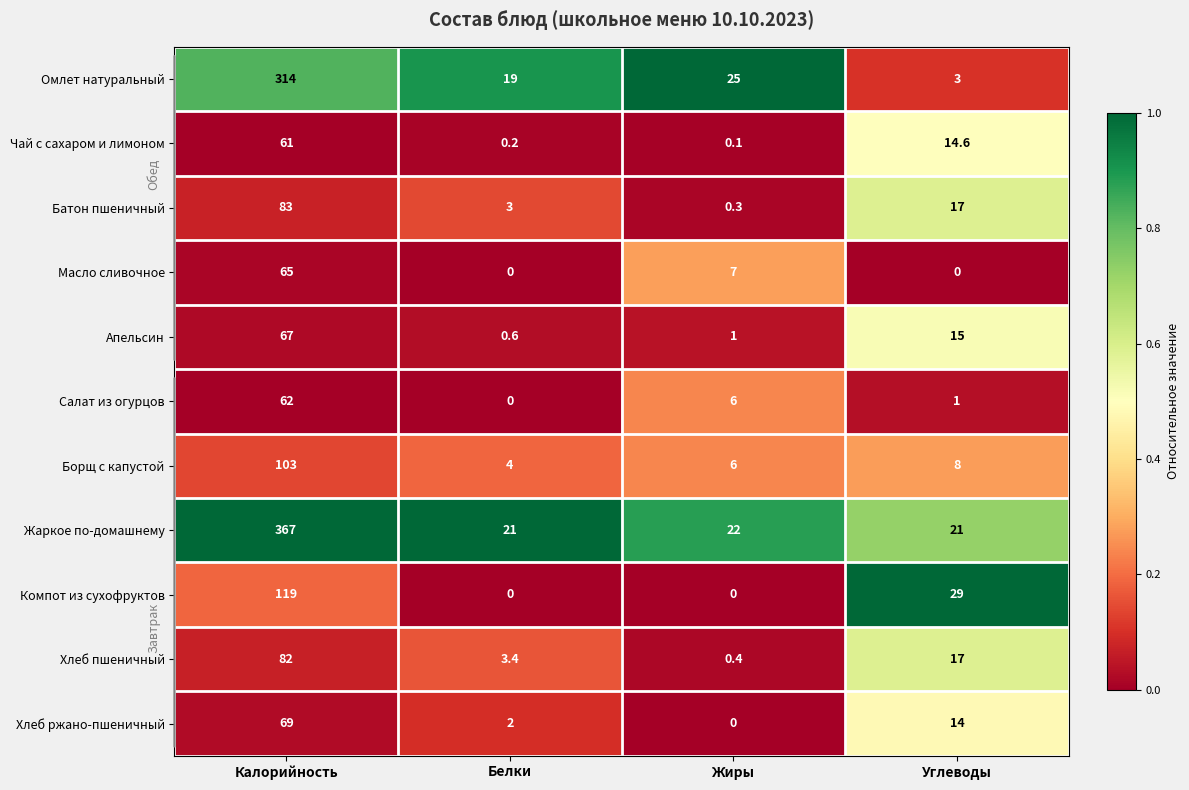

What is the average value of the Батон пшеничный series?

25.8